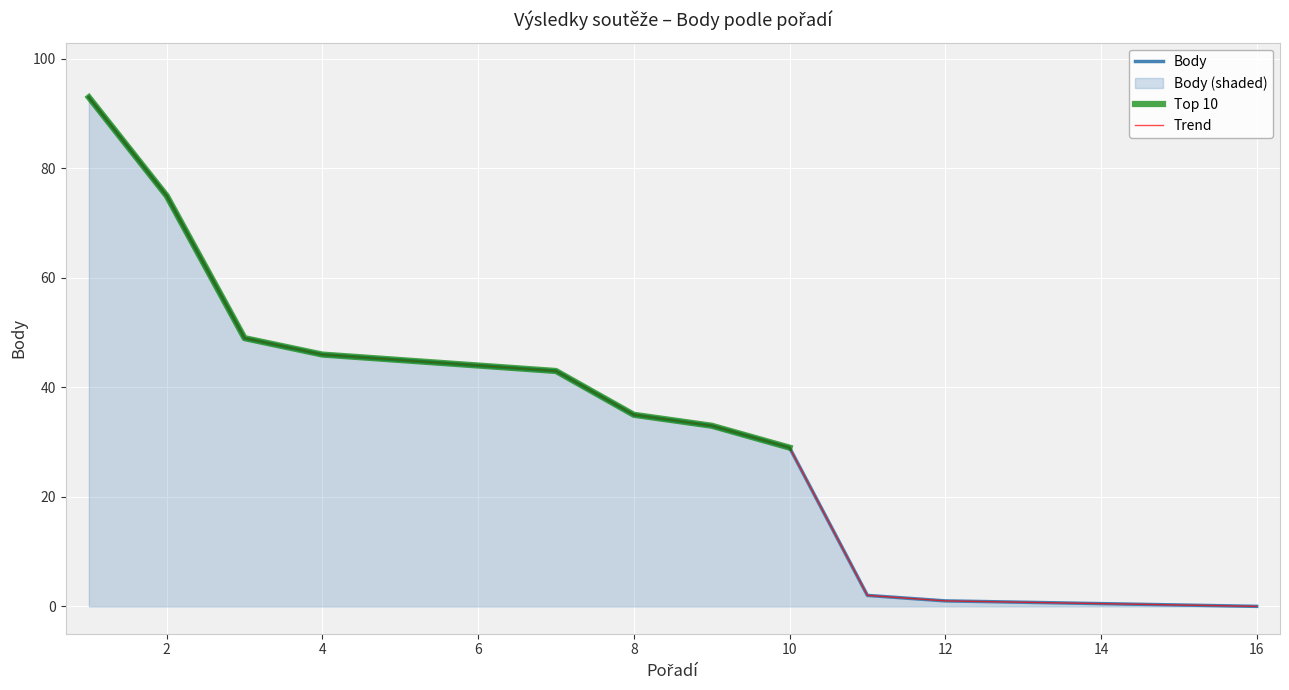

What is the difference between the maximum and minimum values?

93